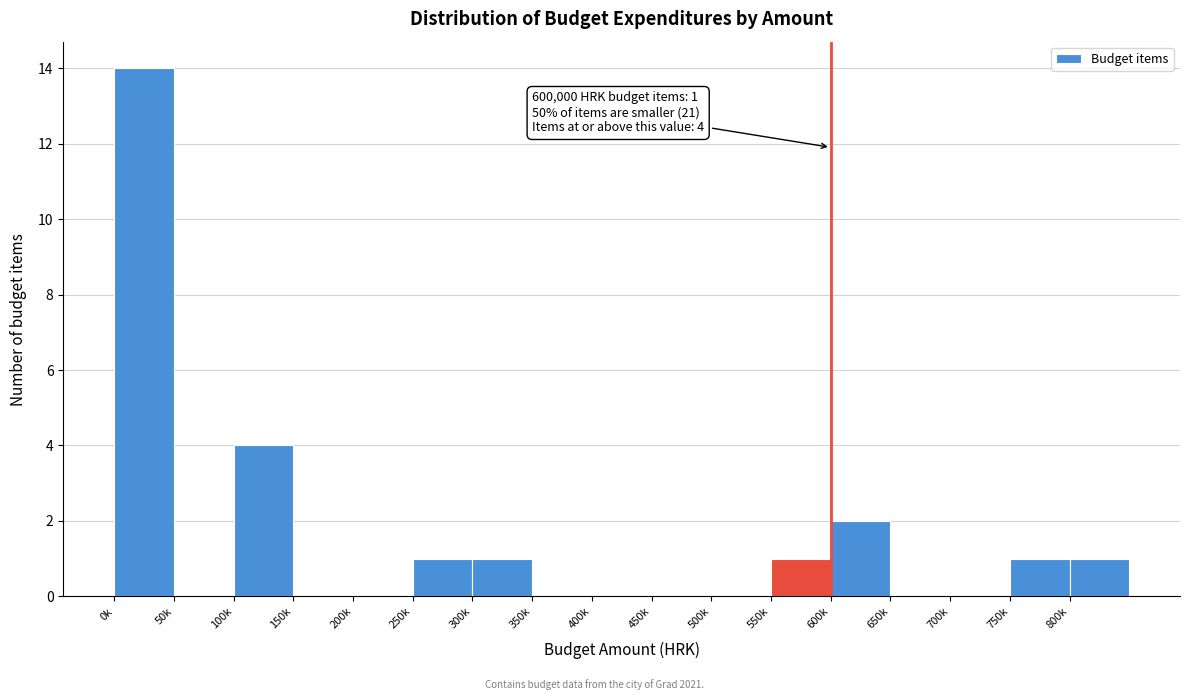

Reading left to right, extract all data points from this chart.

0k=14	50k=0	100k=4	150k=0	200k=0	250k=1	300k=1	350k=0	400k=0	450k=0	500k=0	550k=1	600k=2	650k=0	700k=0	750k=1	800k=1